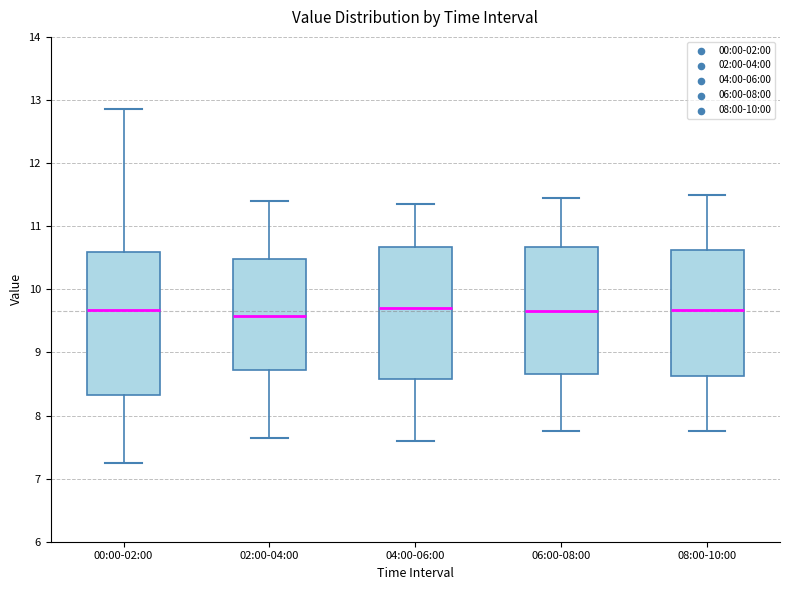

Reading left to right, transcribe this box plot: for each box, give where its median line is, the range the box spans, and where its two whiskers end, as read against the y-axis. The values are not printed on the chart, so give them approximately, as read against the axis.

00:00-02:00: median 9.7, box 8.3 to 10.6, whiskers 7.3 to 12.9
02:00-04:00: median 9.6, box 8.7 to 10.5, whiskers 7.7 to 11.4
04:00-06:00: median 9.7, box 8.6 to 10.7, whiskers 7.6 to 11.4
06:00-08:00: median 9.7, box 8.7 to 10.7, whiskers 7.8 to 11.5
08:00-10:00: median 9.7, box 8.6 to 10.6, whiskers 7.8 to 11.5